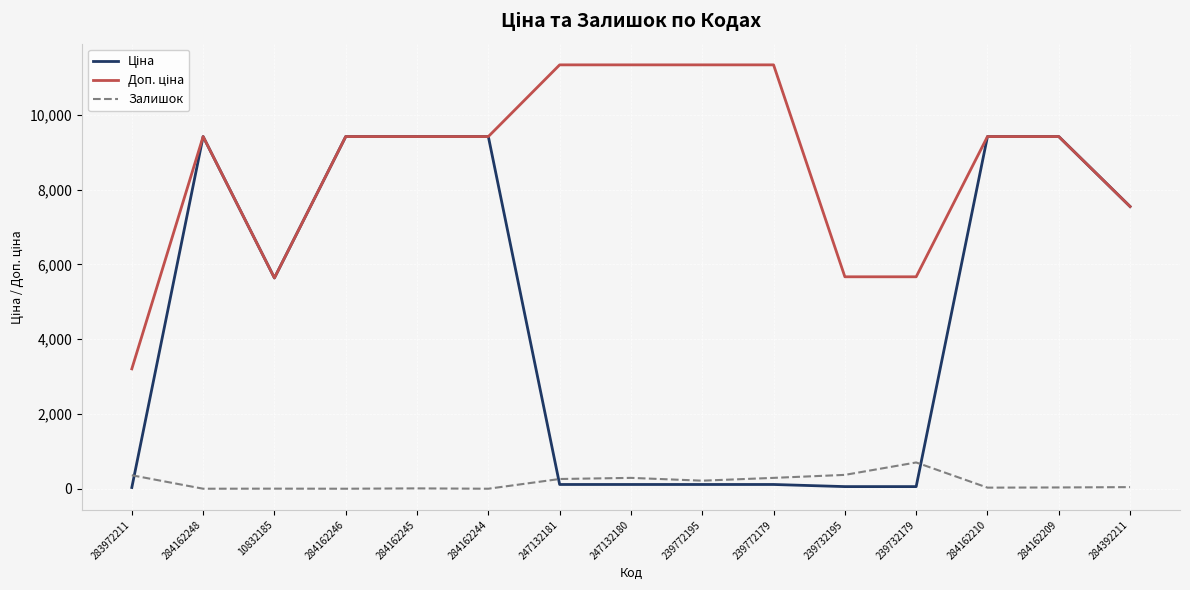

At which label does Залишок reach its peak?

239732179